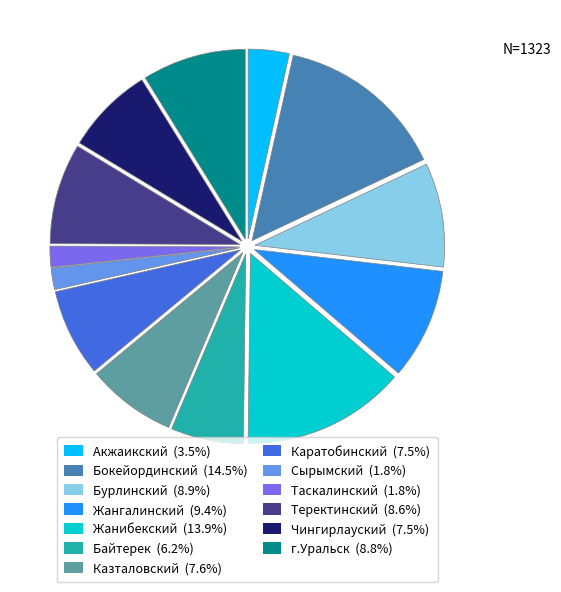

Which slice is the largest?

Бокейординский